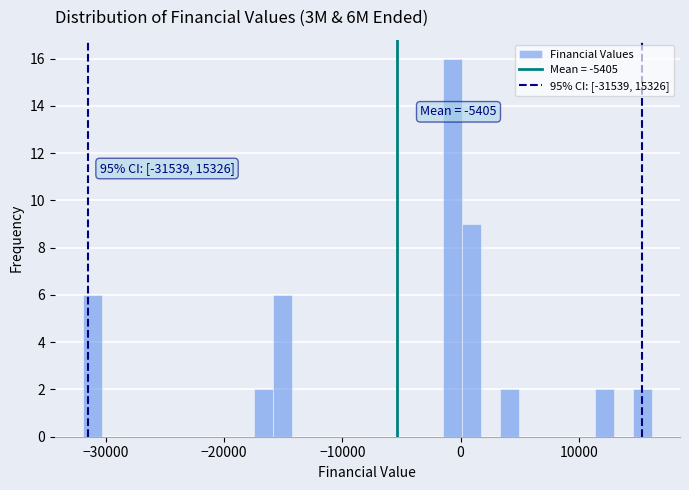

Around what value on the x-axis is the tallest bar? Give the approximate position of its centre, as read against the axis.

-1000